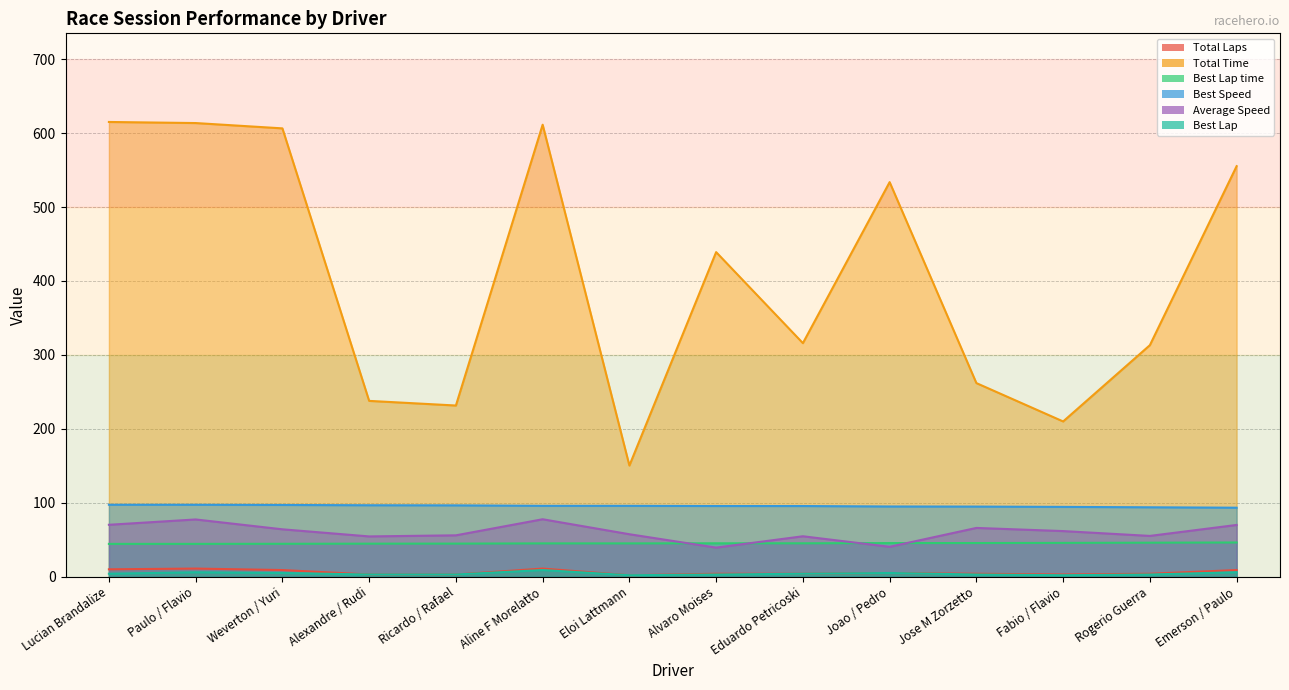

What is the difference between the maximum and minimum values in the Best Lap time series?

1.9